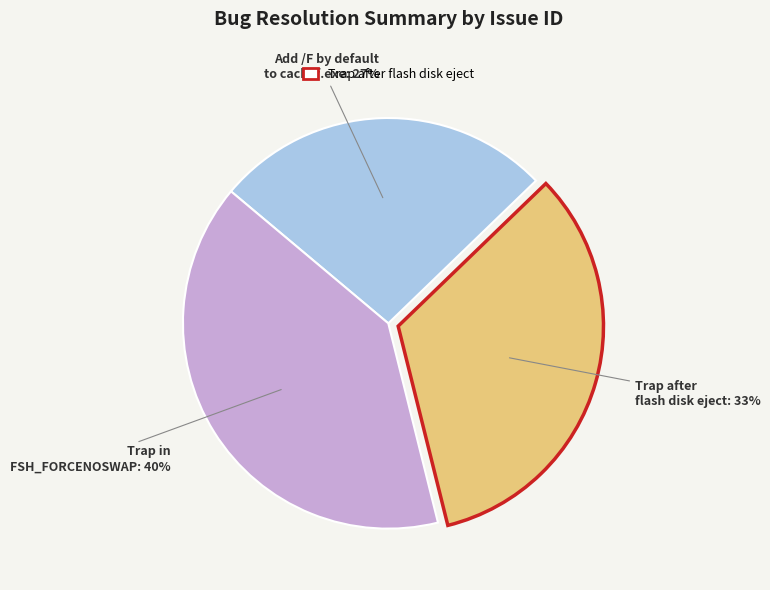

Is there a majority slice in this chart?

No